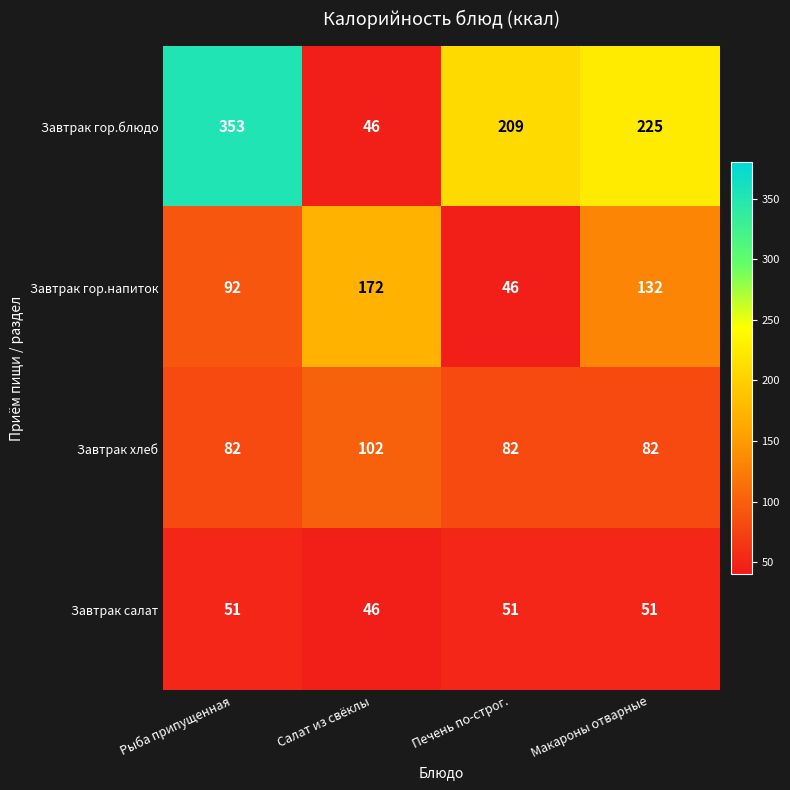

Count the number of data series in this chart.

4